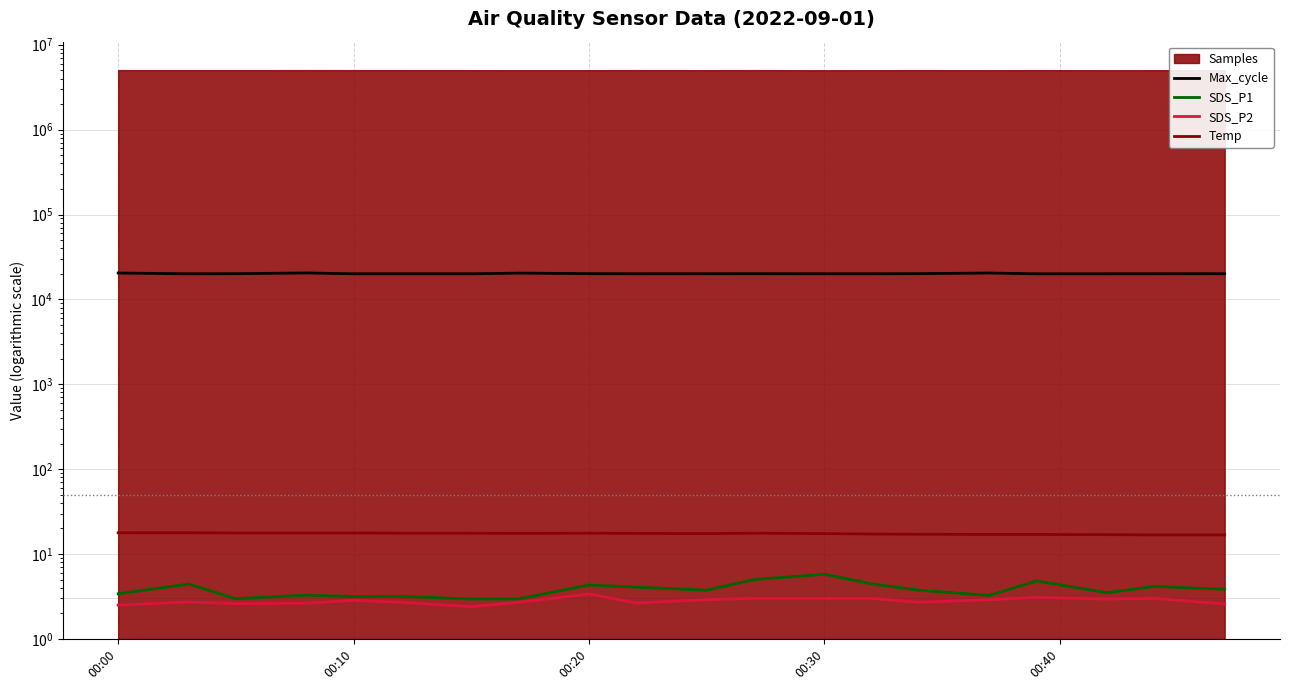

The Max_cycle series shows 9170.4 at 16. True or false?

False